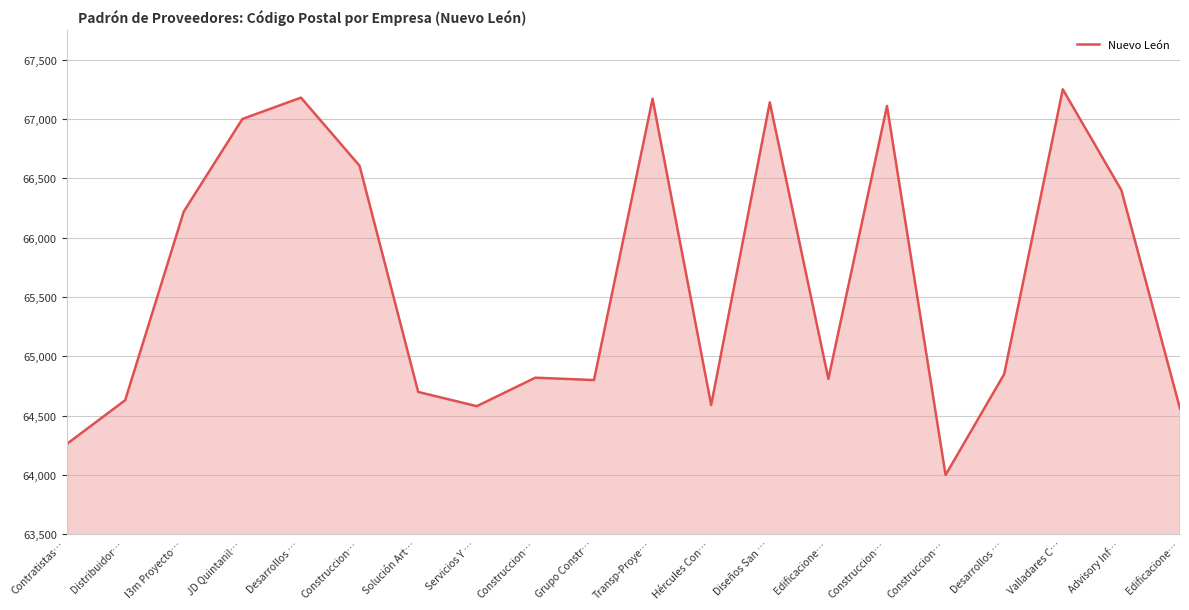

Which category has the lowest value across all series?

Construccion…